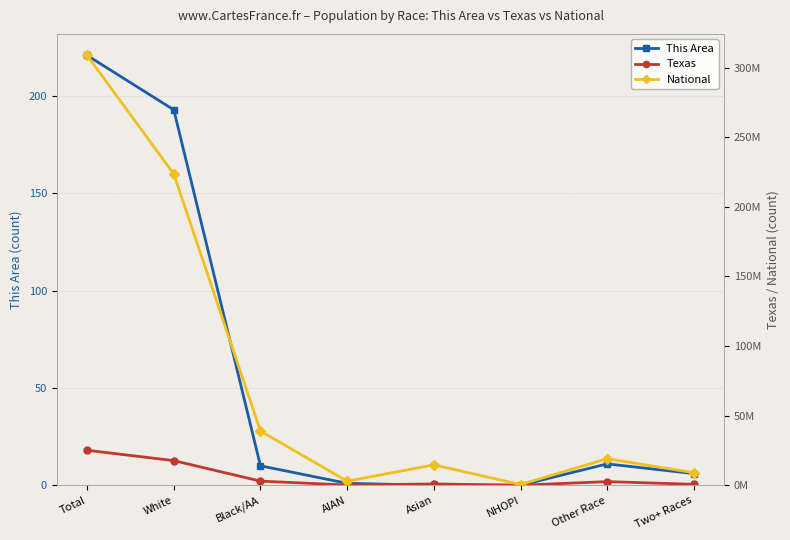

True or false: This Area has more than 1 points higher than both neighbors.

False